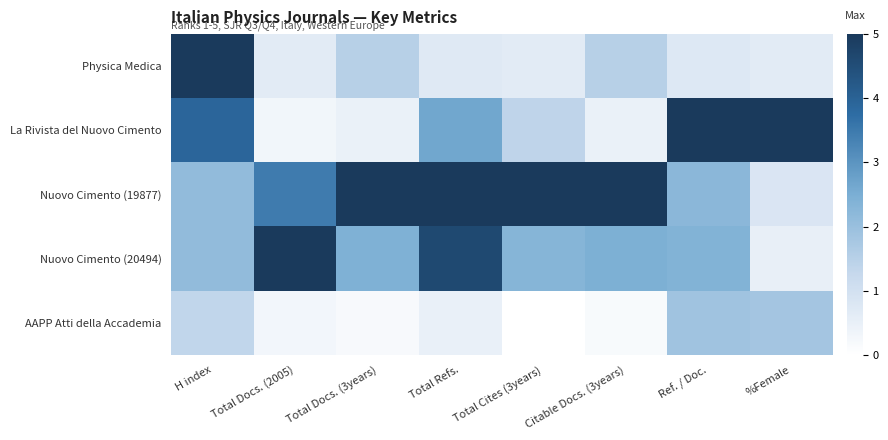

What is the total value across all series at H index?

14.5